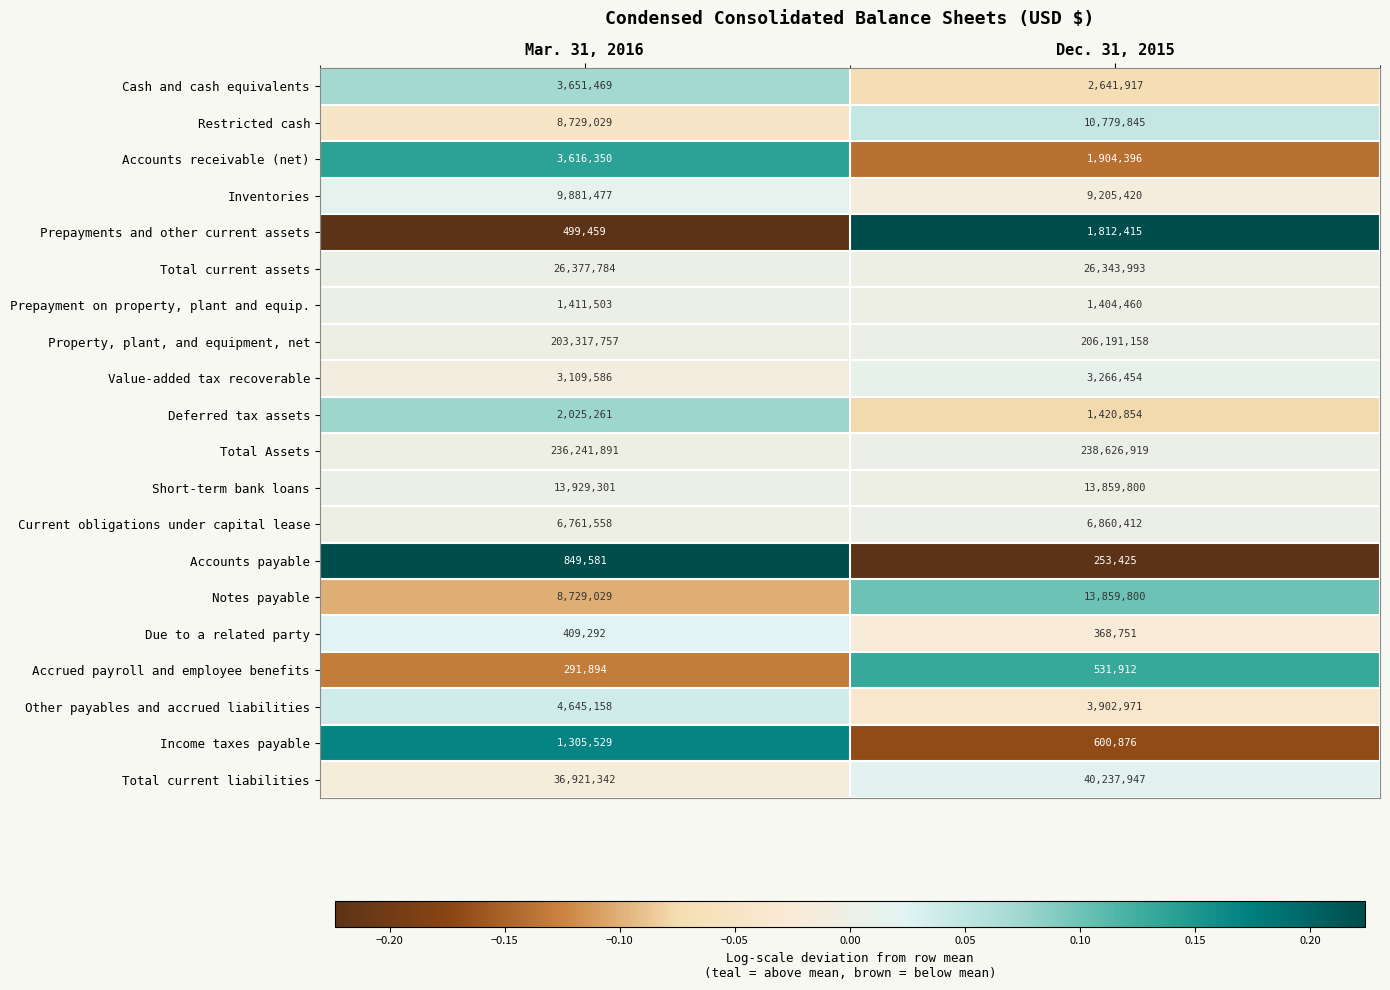

At which label is Total current assets closest to 26360888?

Dec. 31, 2015